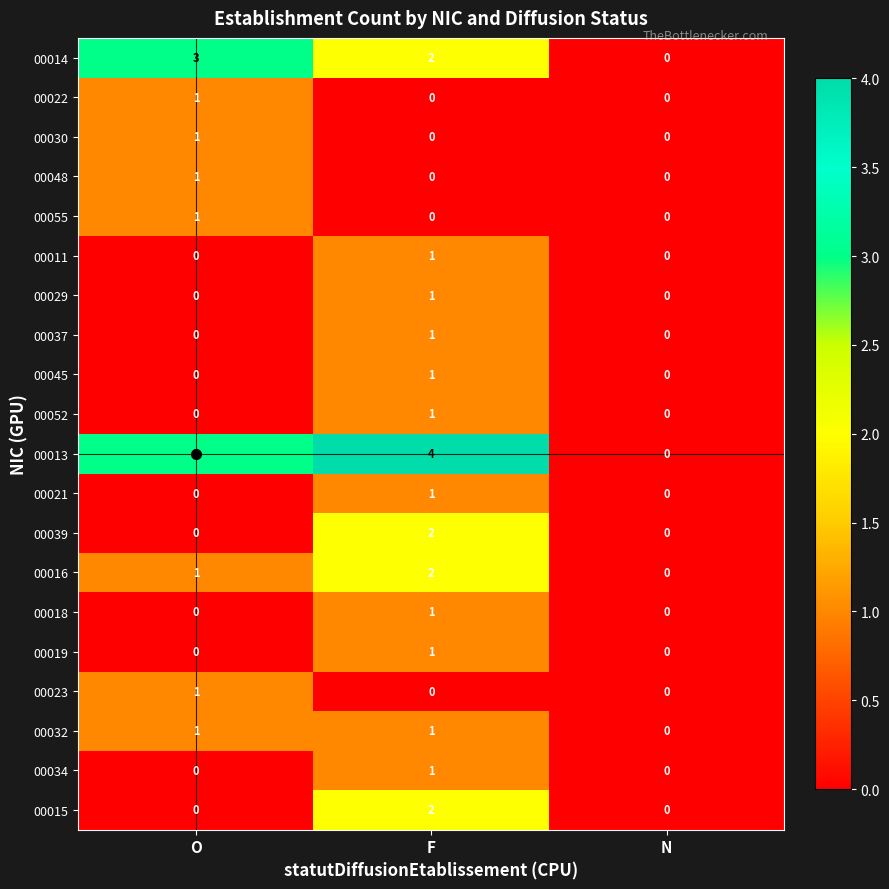

Which series has the largest total across all categories?

00013